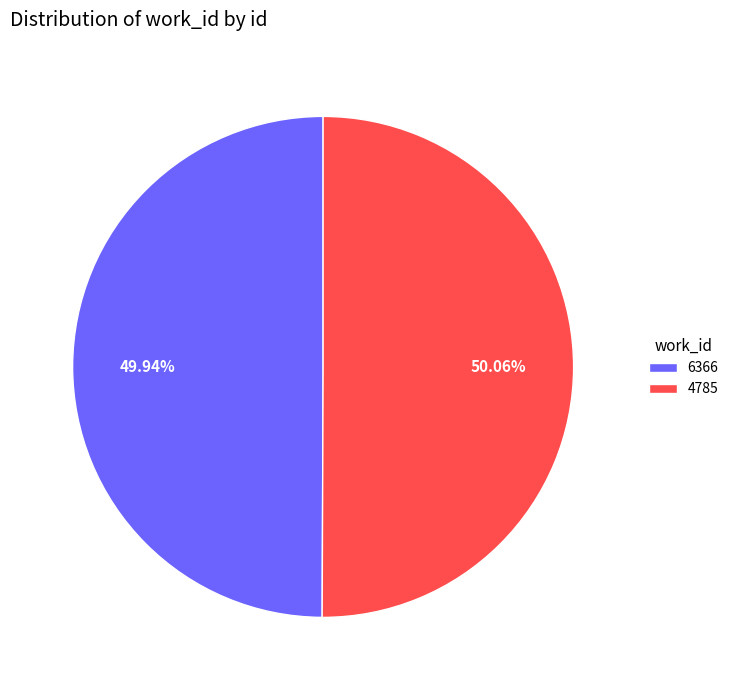

What is the ratio of the value at 6366 to the value at 4785?

1.0